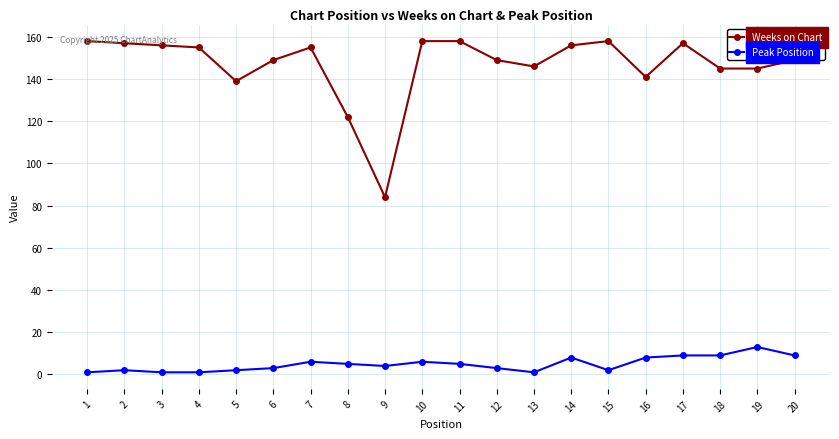

What value does the Weeks on Chart series have at 1, to the nearest 5?

160